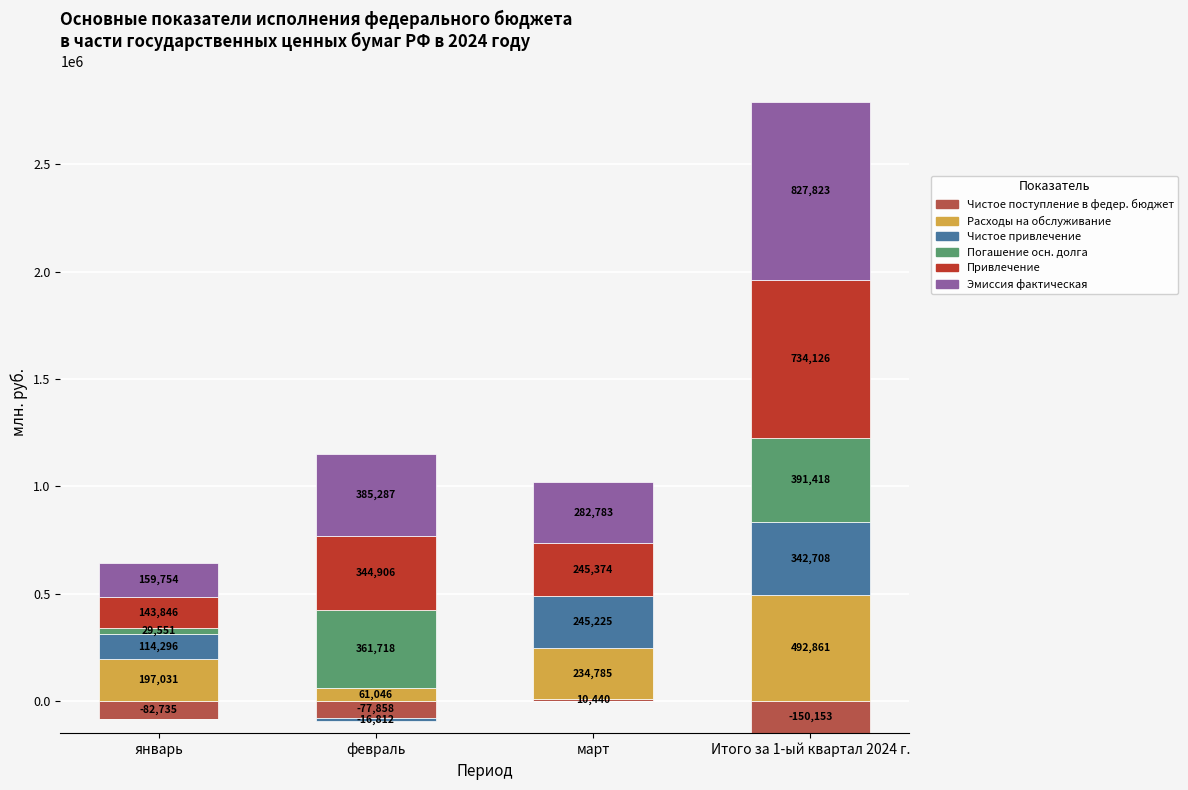

Where is Чистое привлечение nearest to the value 171354?

январь